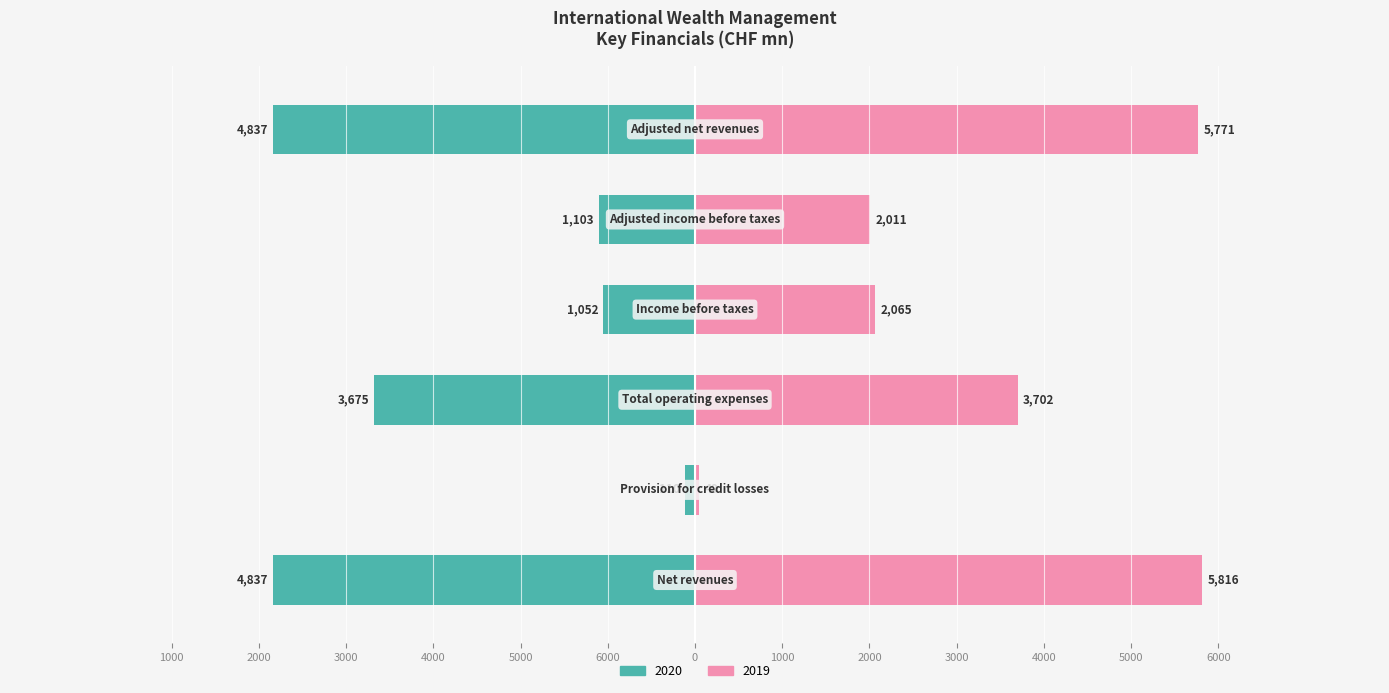

What is the difference between the second highest and second lowest values in the 2019 series?

3760